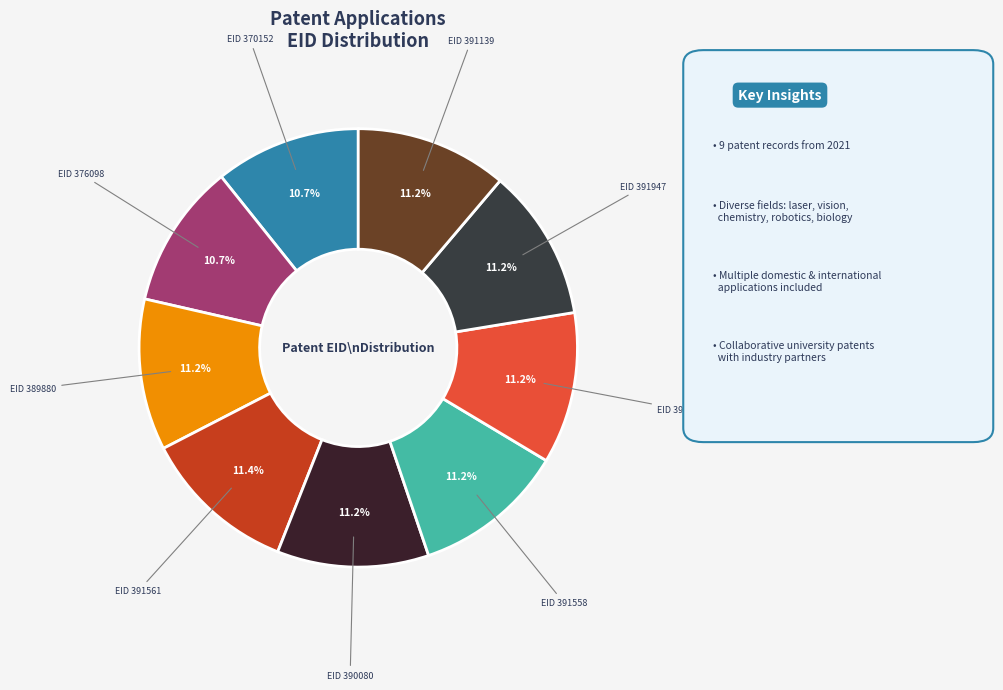

To the nearest percent, what is the average slice percentage?

11%